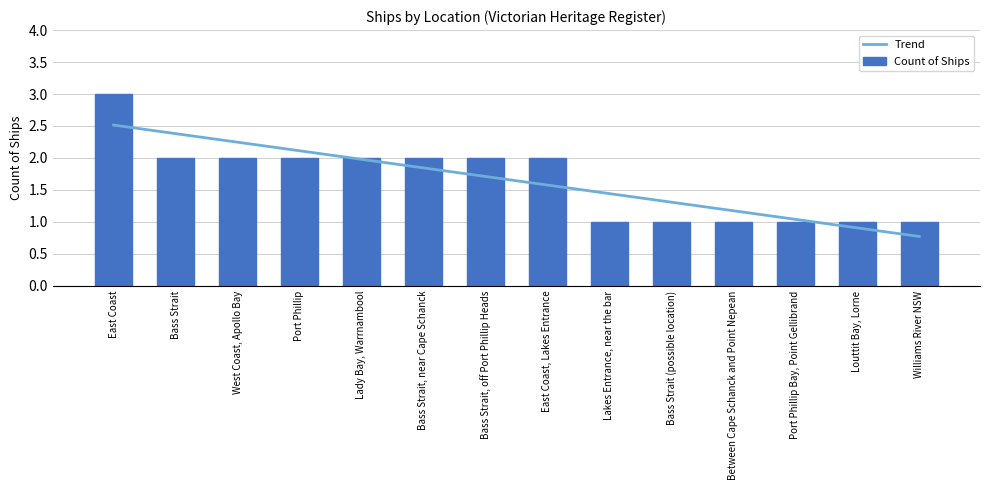

Rank the categories by value from highest to lowest.

East Coast, Bass Strait, West Coast, Apollo Bay, Port Phillip, Lady Bay, Warrnambool, Bass Strait, near Cape Schanck, Bass Strait, off Port Phillip Heads, East Coast, Lakes Entrance, Lakes Entrance, near the bar, Bass Strait (possible location), Between Cape Schanck and Point Nepean, Port Phillip Bay, Point Gellibrand, Louttit Bay, Lorne, Williams River NSW